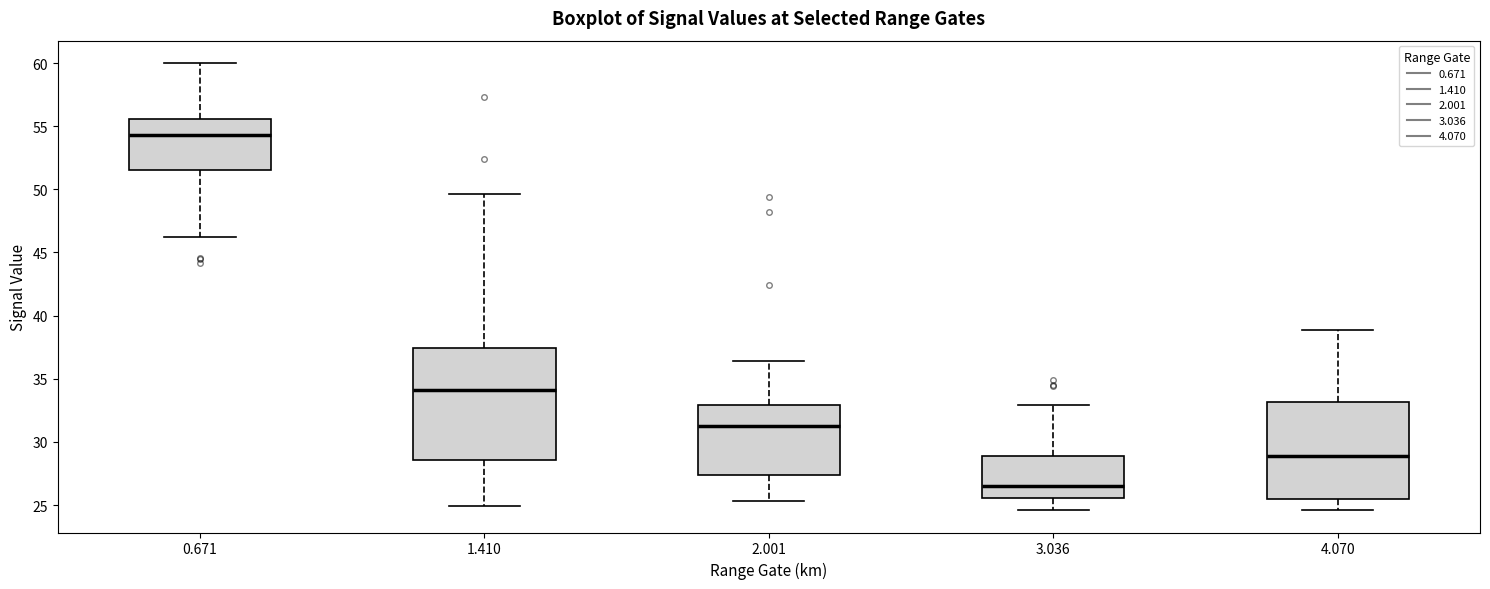

Which box's median line is the highest?

0.671